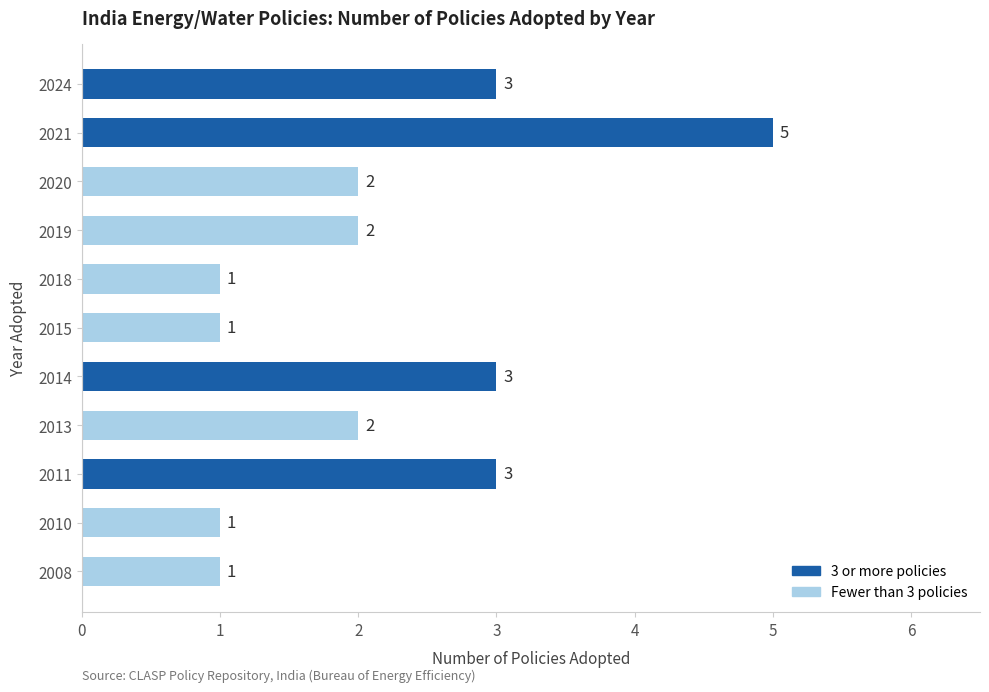

Count the number of categories in the chart.

11